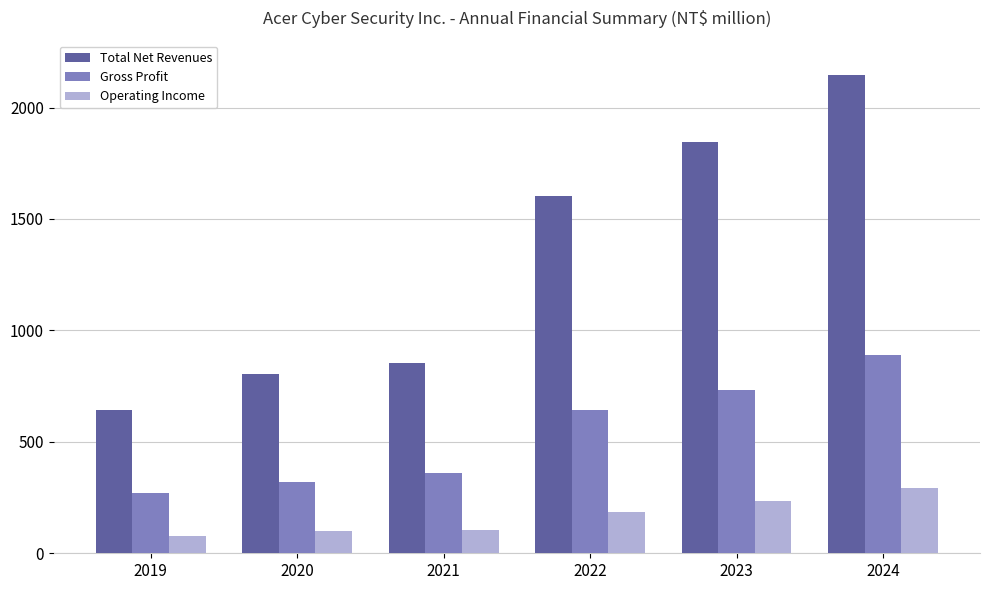

What is the difference between the second highest and minimum values in the Operating Income series?

156.0